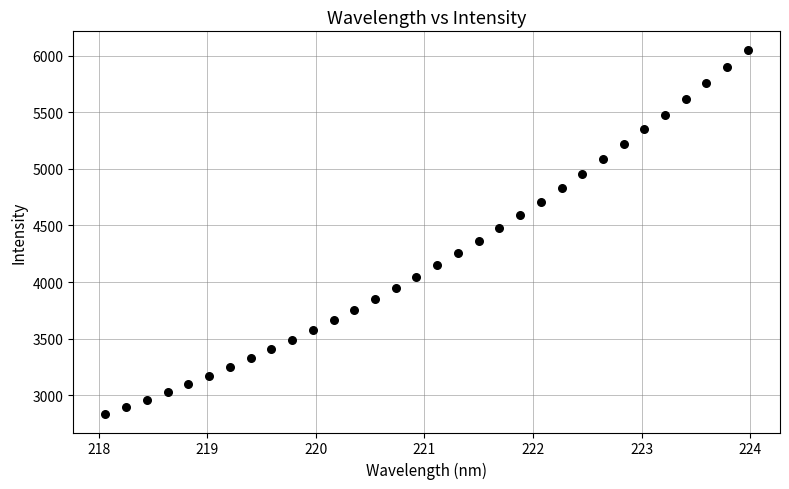

What is the range of Y values (max minus min)?

3219.1